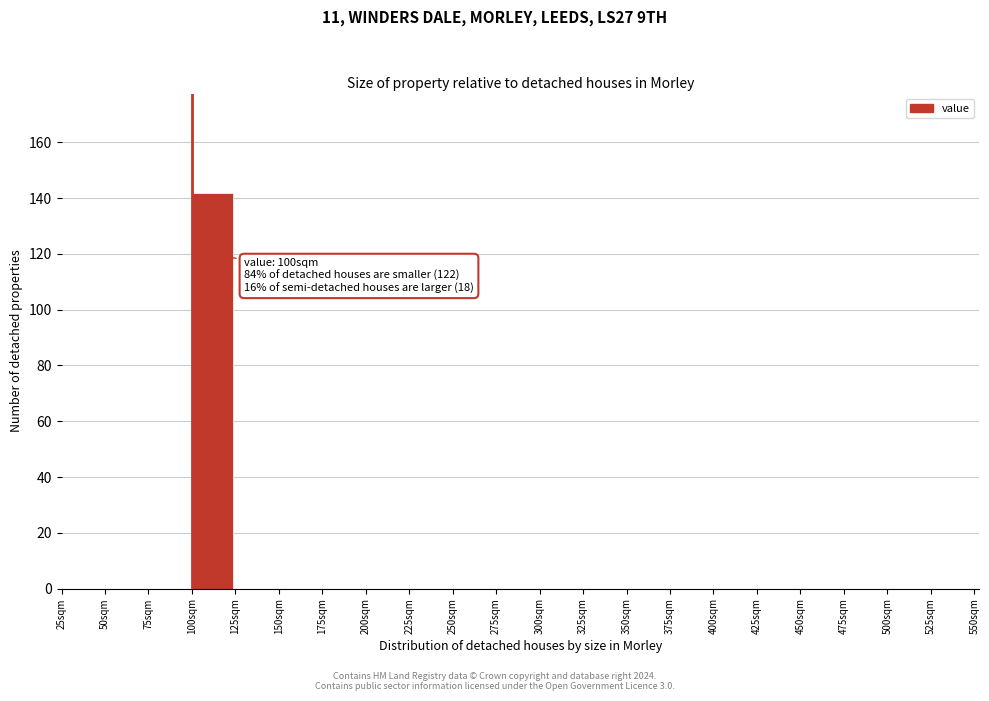

Over which range of the x-axis is the bar tallest?

100 to 125